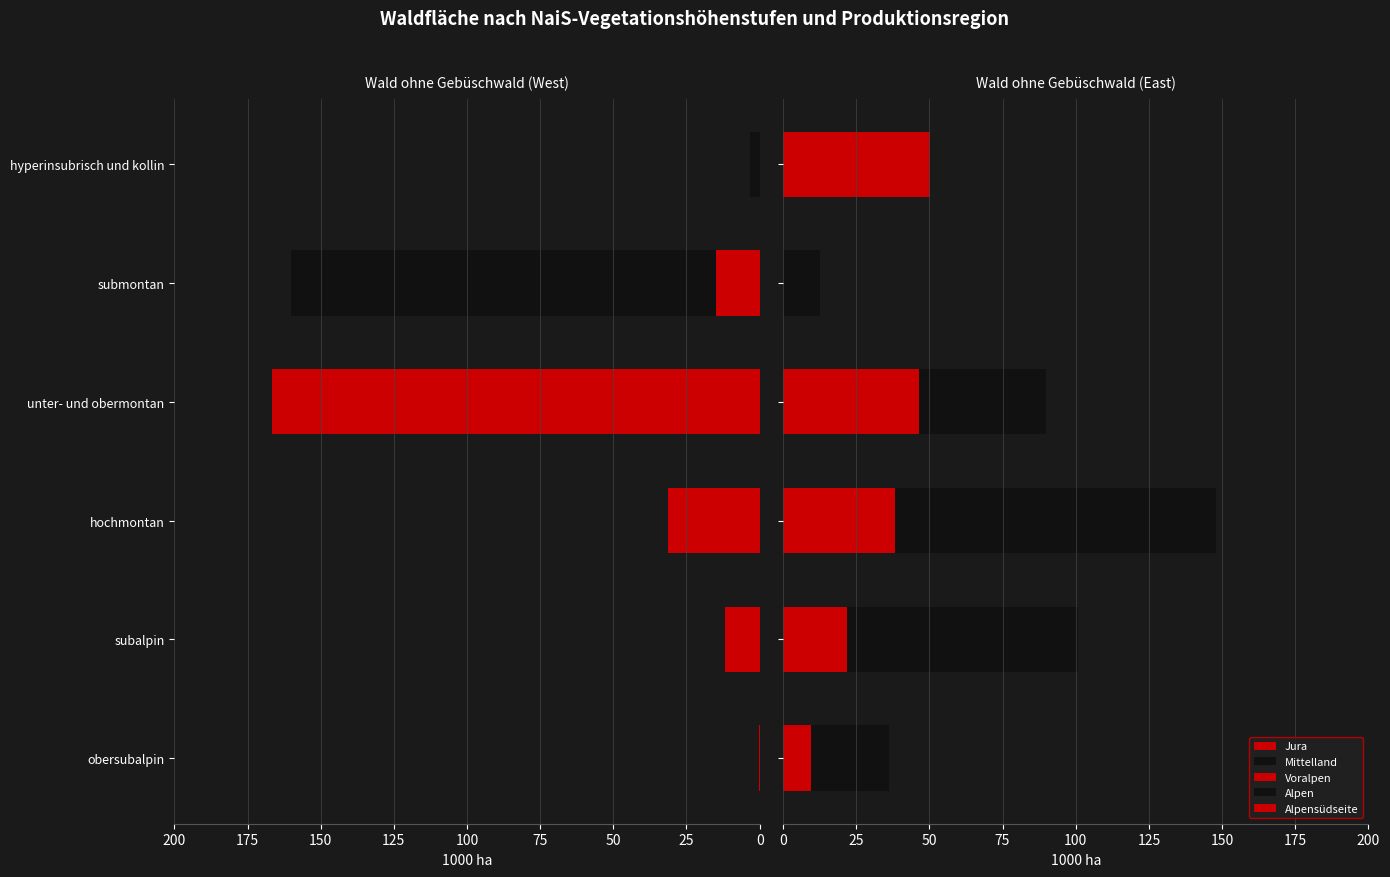

What are all the series names shown in the legend?

Jura, Mittelland, Voralpen, Alpen, Alpensüdseite